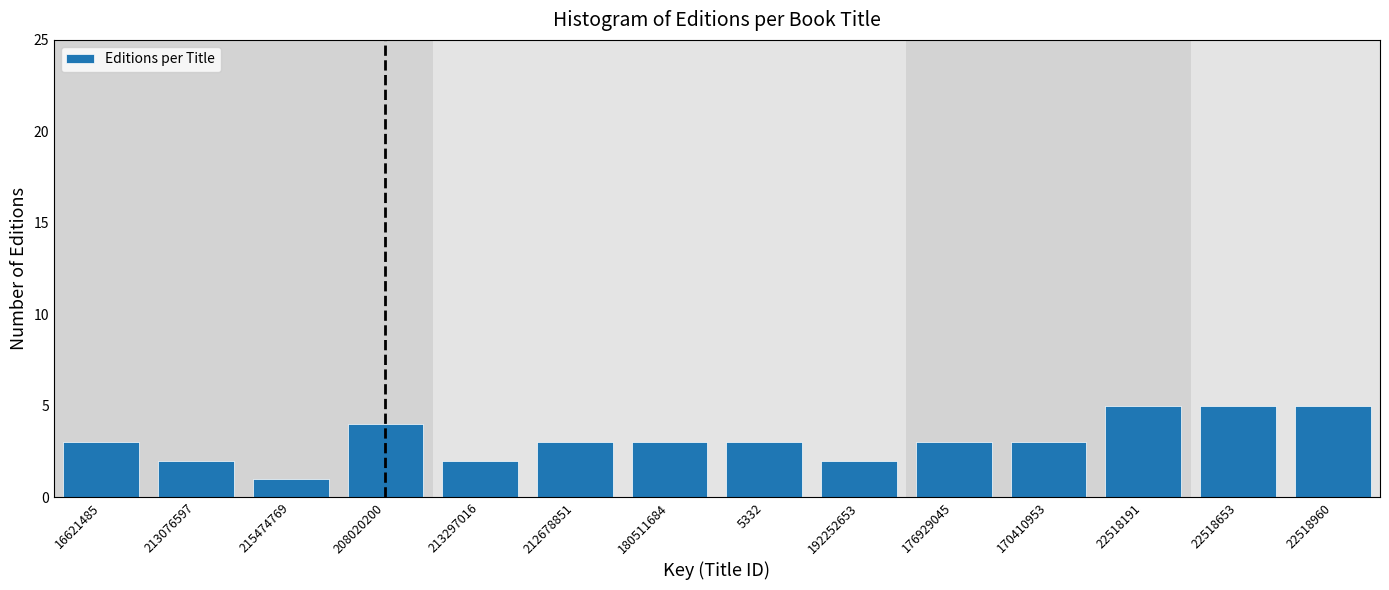

Reading left to right, transcribe all the data shown in this chart.

16621485=3	213076597=2	215474769=1	208020200=4	213297016=2	212678851=3	180511684=3	5332=3	192252653=2	176929045=3	170410953=3	22518191=5	22518653=5	22518960=5